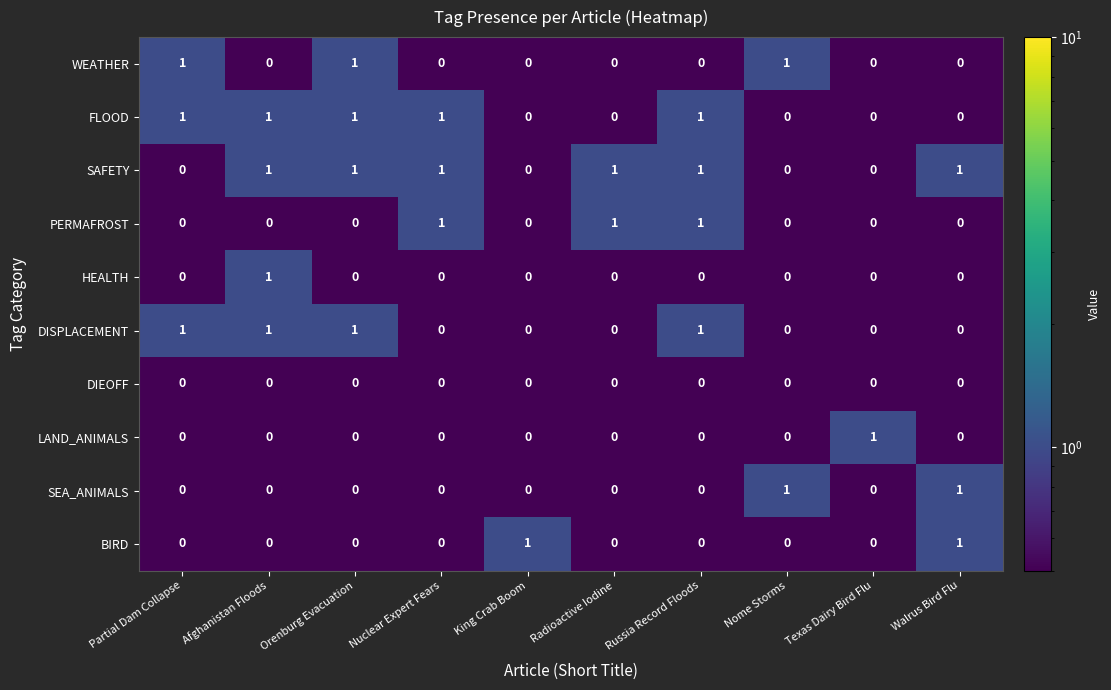

At how many categories does at least one series exceed 0?

10